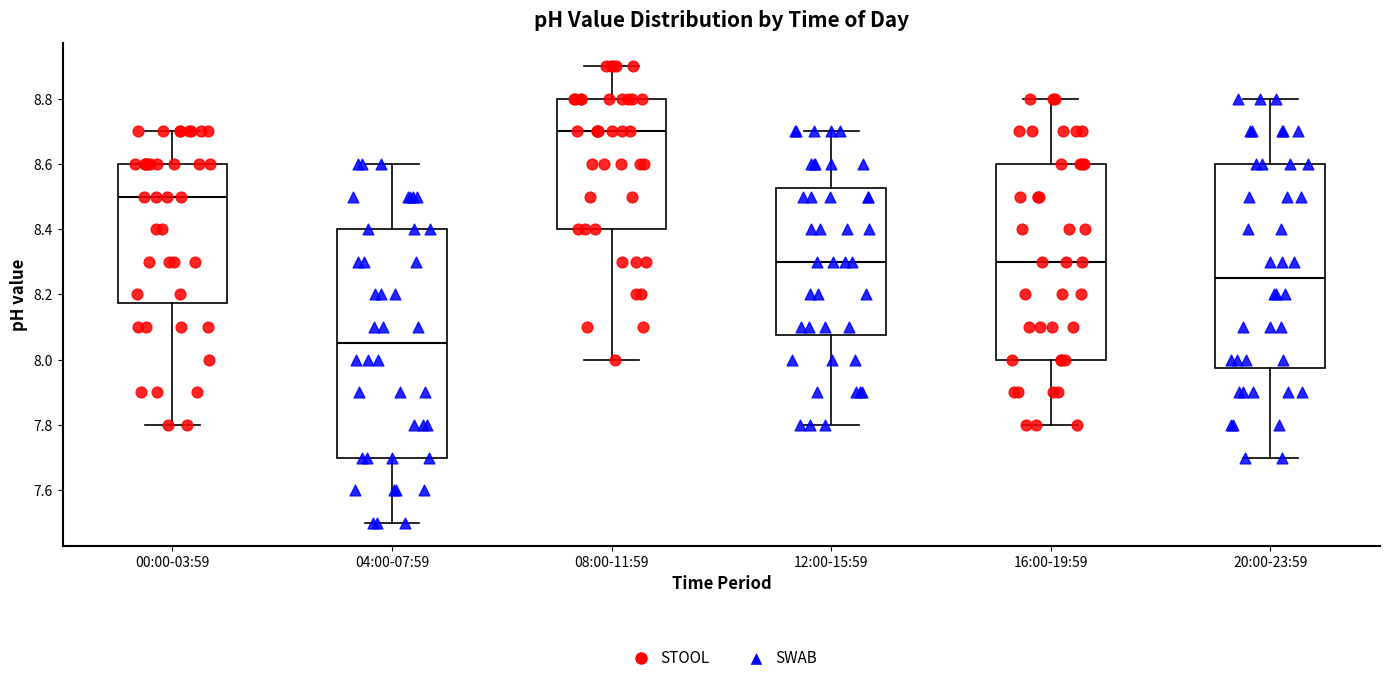

Which box has the lowest median line?

04:00-07:59